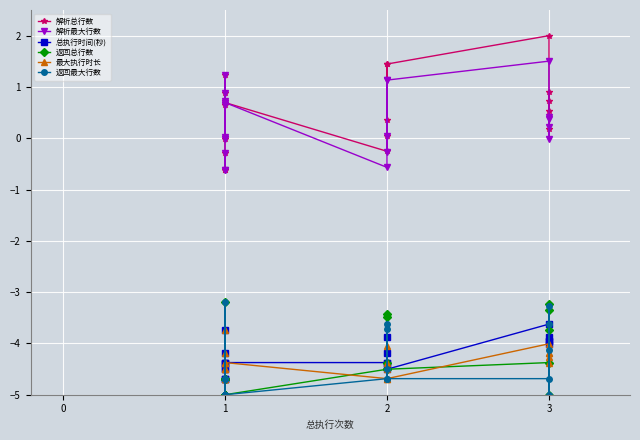

Rank the series by their maximum value, from lowest to highest.

最大执行时长, 总执行时间(秒), 返回总行数, 返回最大行数, 解析最大行数, 解析总行数